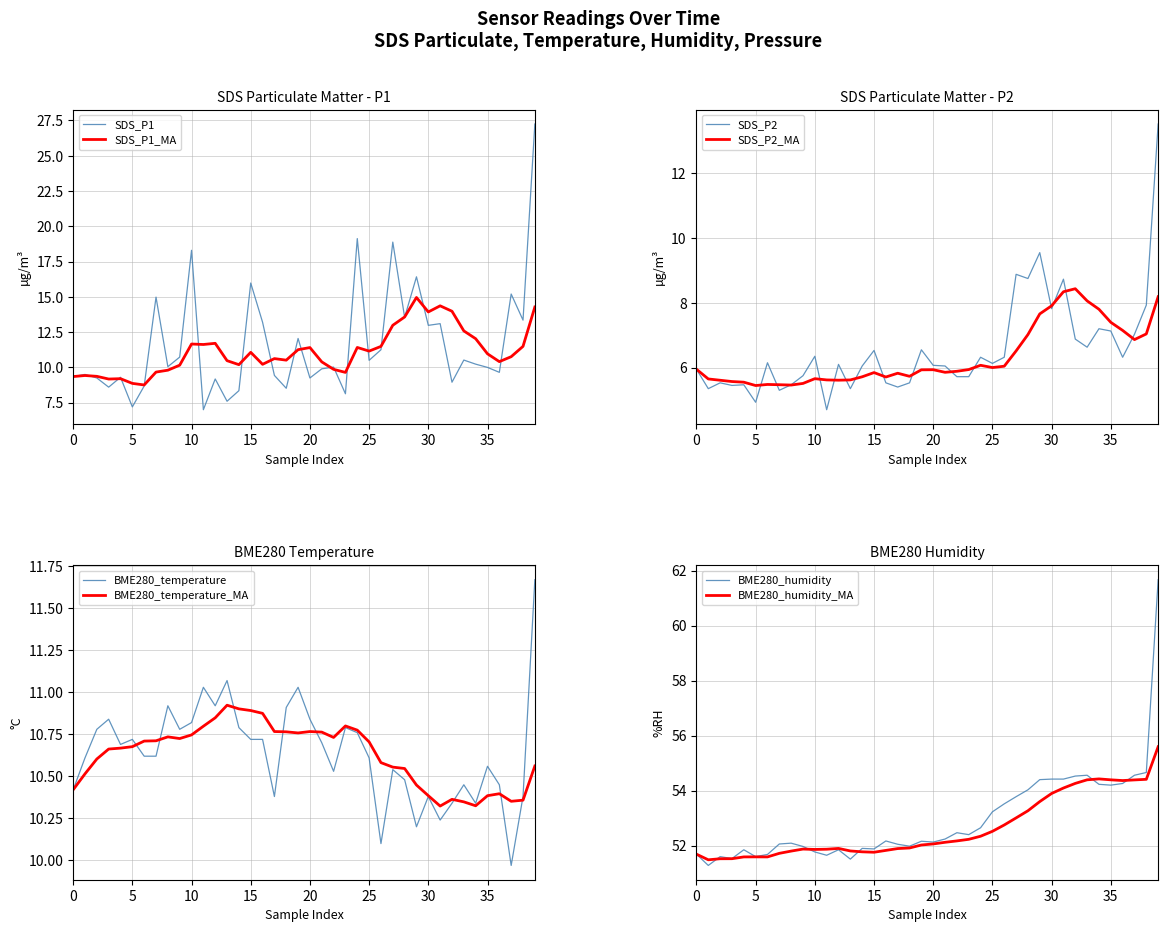

What position from the right is 10?

30